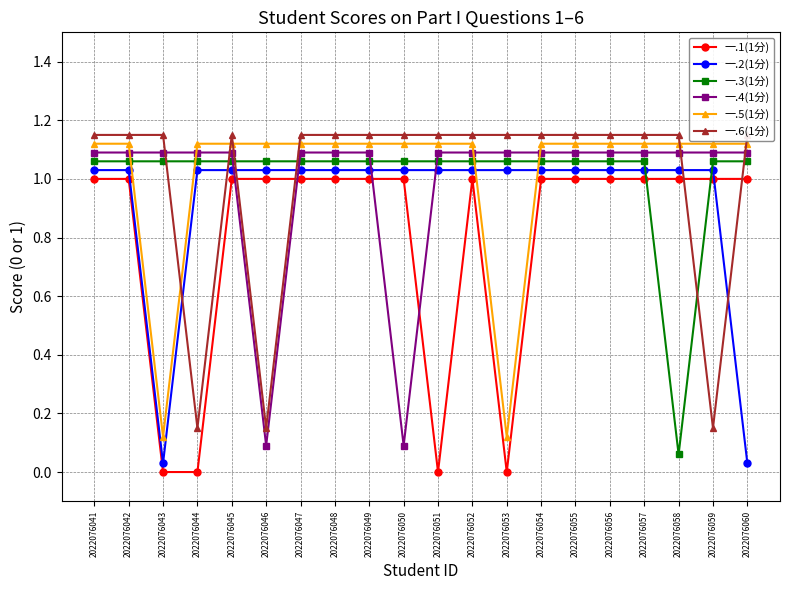

How many data points in 一.4(1分) are less than 1?

2